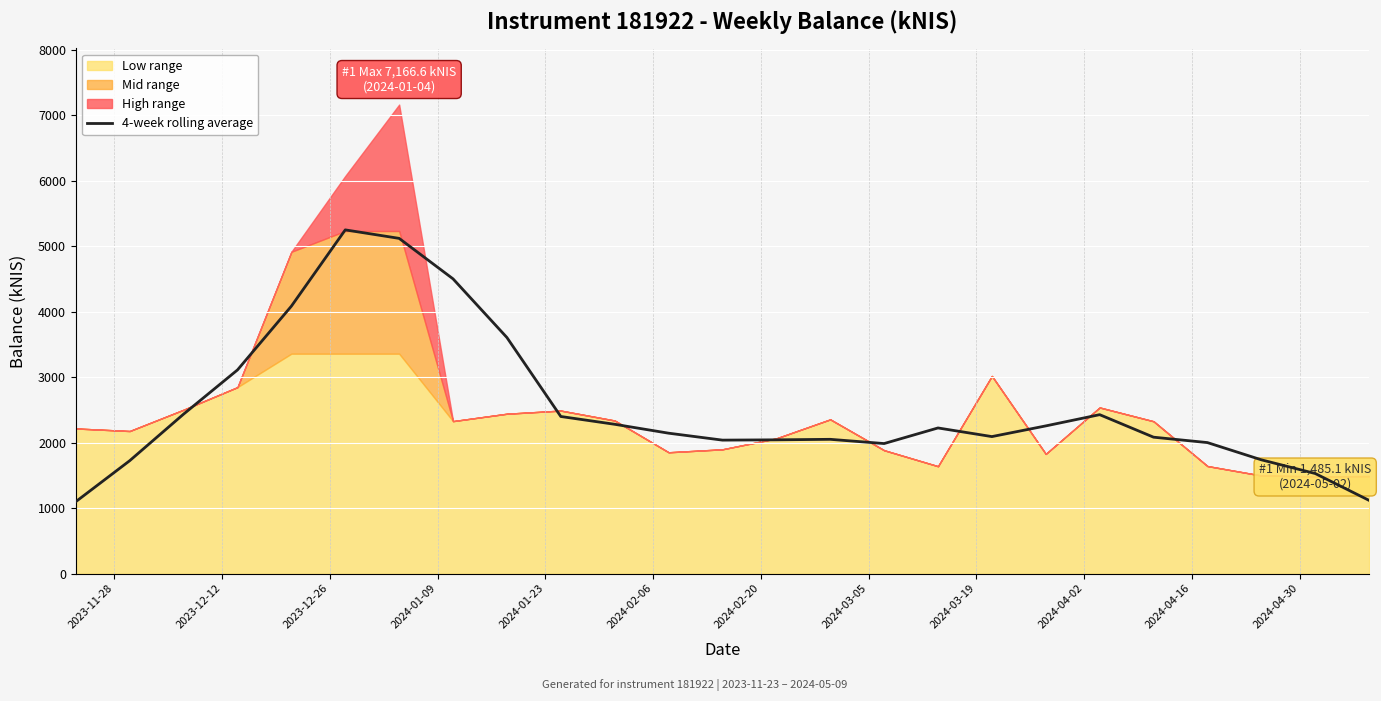

What is the lowest value of the 4-week rolling average series?

1098.6